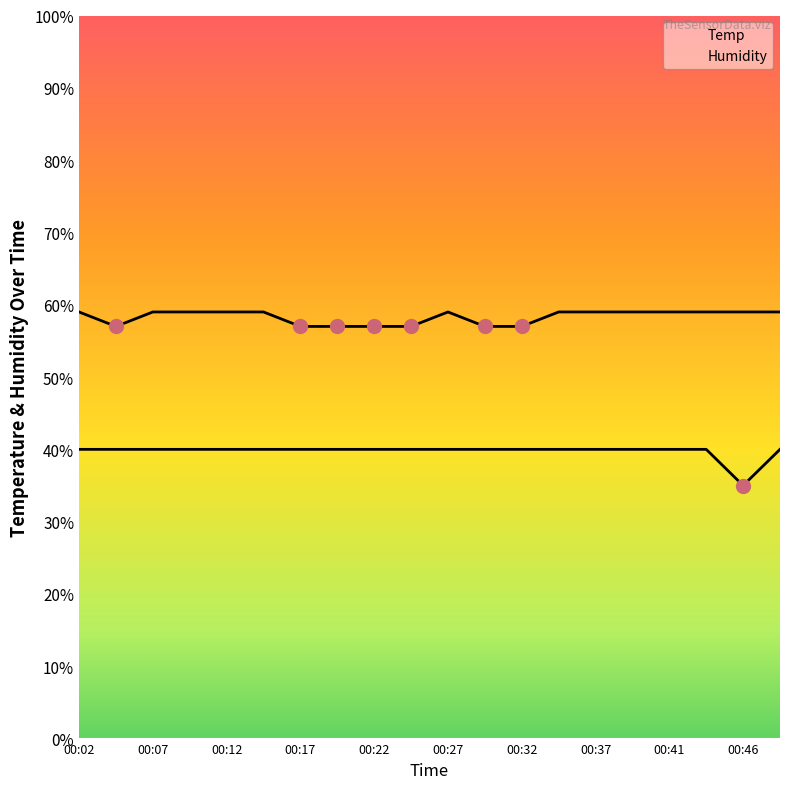

What are all the series names shown in the legend?

Temp, Humidity